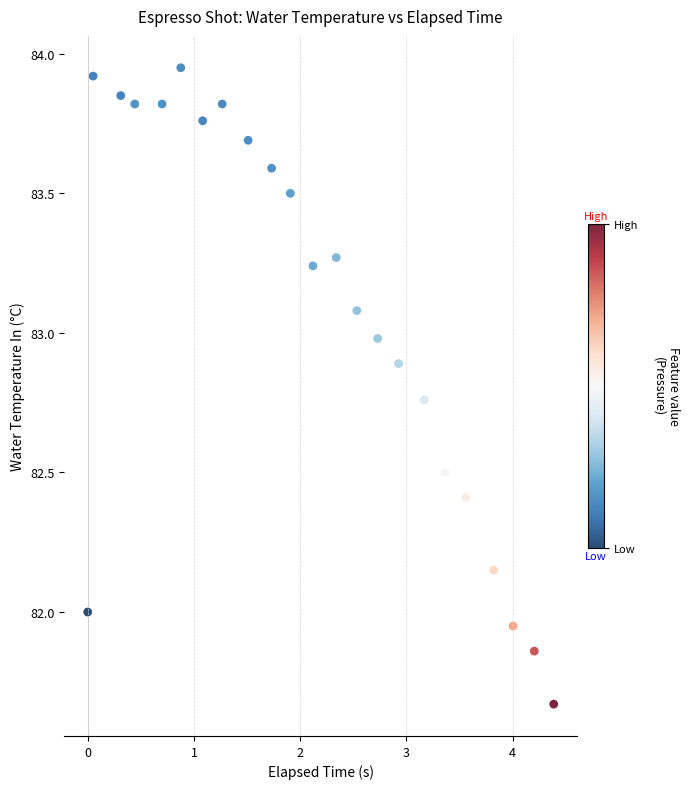

What is the range of X values (max minus min)?

4.4